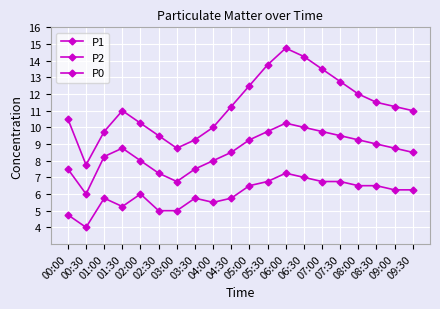

True or false: P2 has a value of 8.8 at 09:00.

True